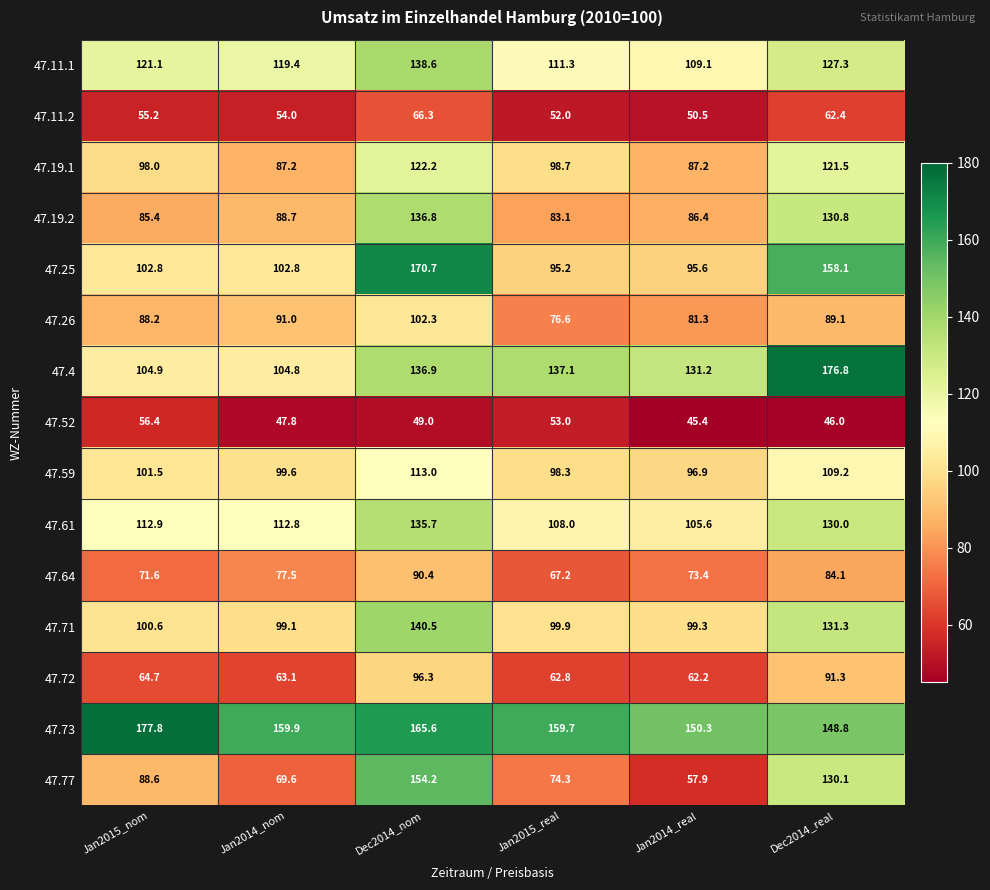

Which series has the largest range (max minus min)?

47.77